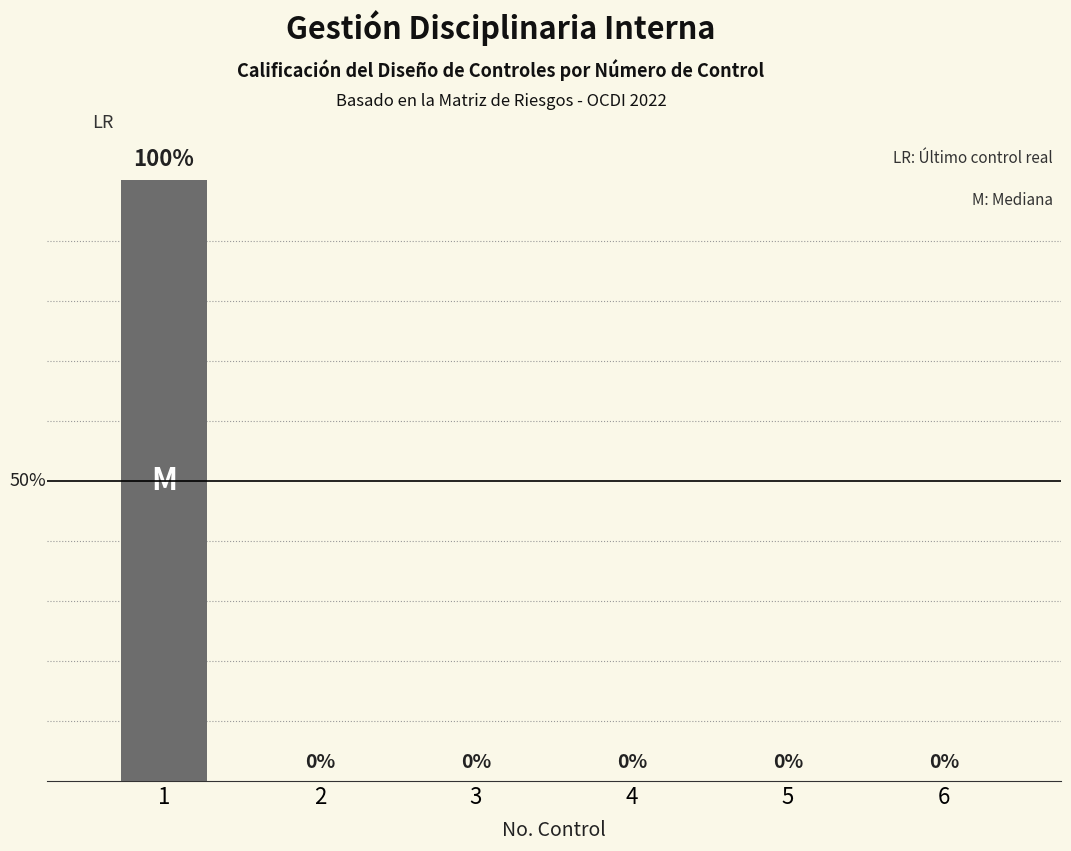

The chart shows a value of 0 at 2. True or false?

True